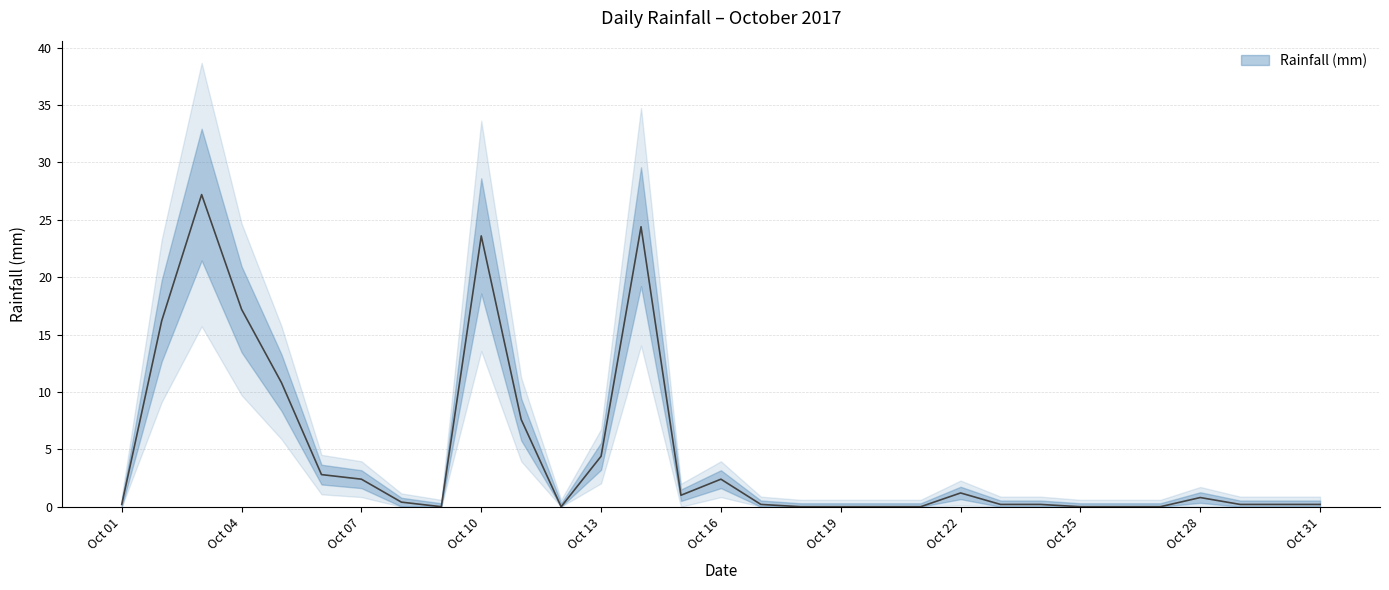

How many points are lower than both their immediate neighbors (excluding endpoints)?

3